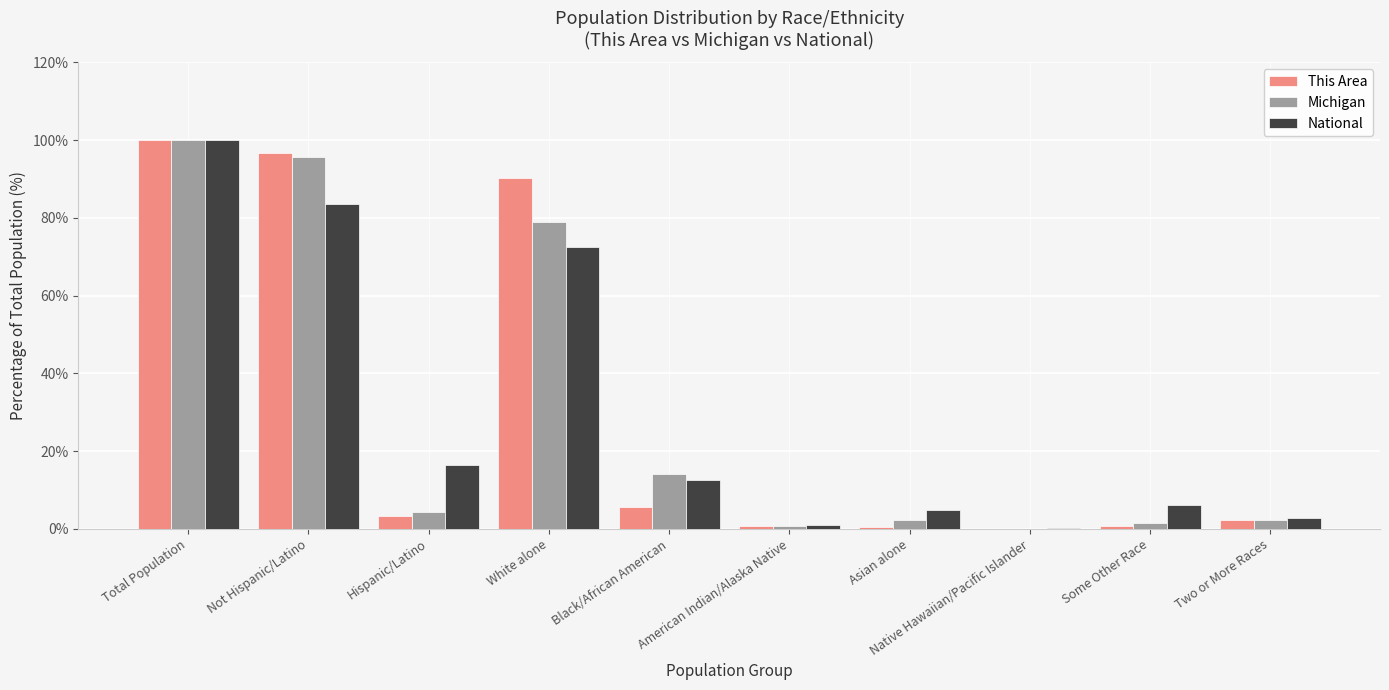

Are the bars horizontal?

No